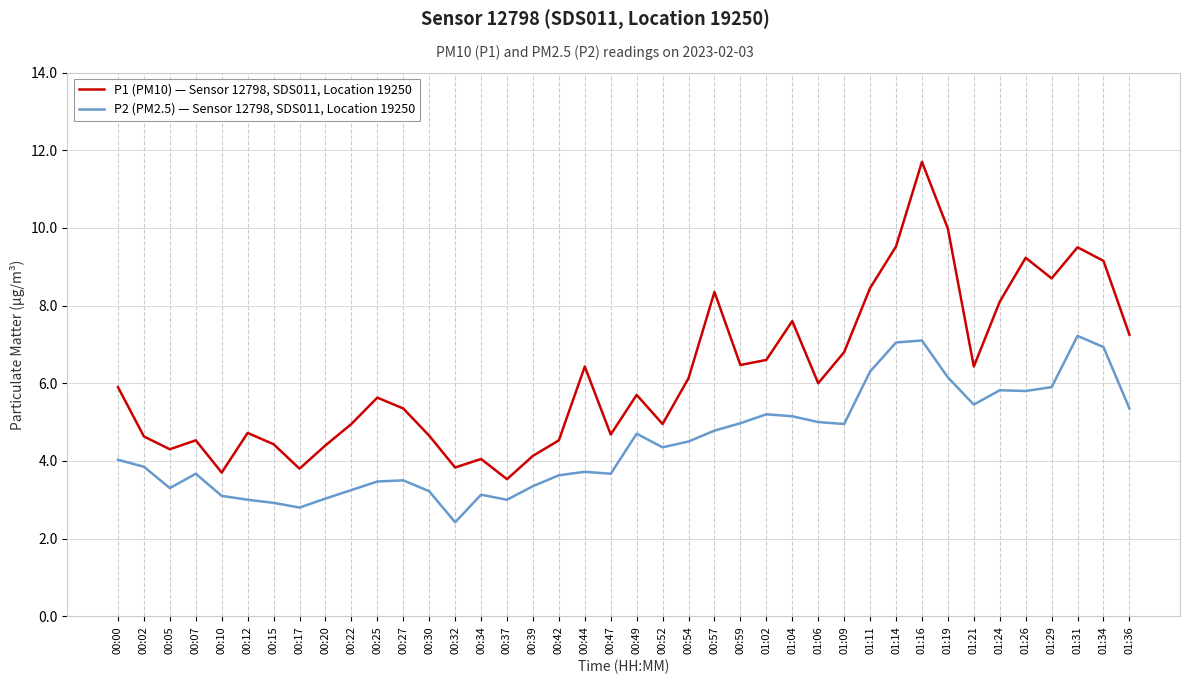

At which category is the sum across all series the highest?

01:16